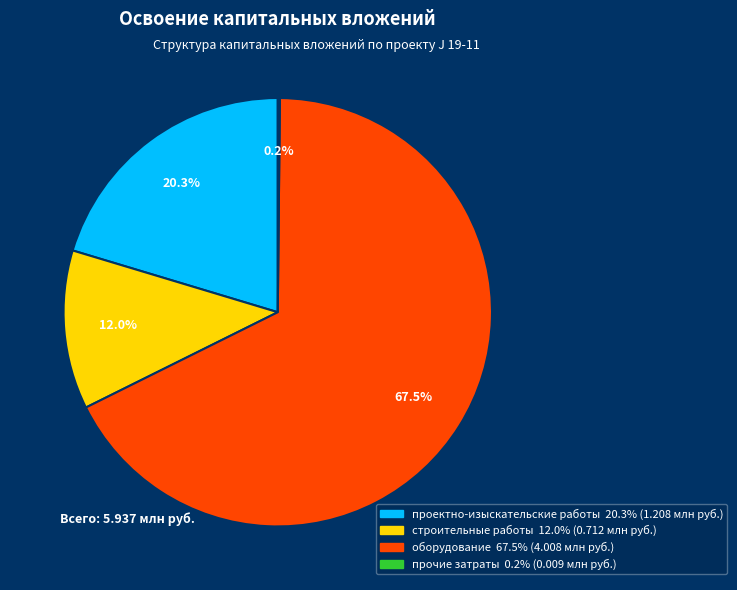

Combined, what portion of the pie is проектно-изыскательские работы and оборудование?

87.8%